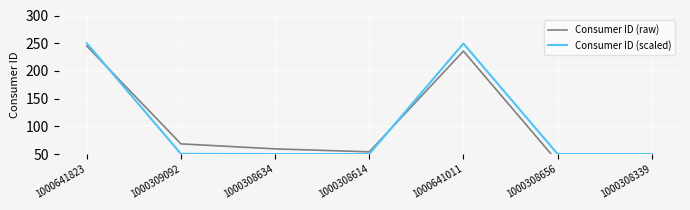

At how many categories does at least one series exceed 75?

2